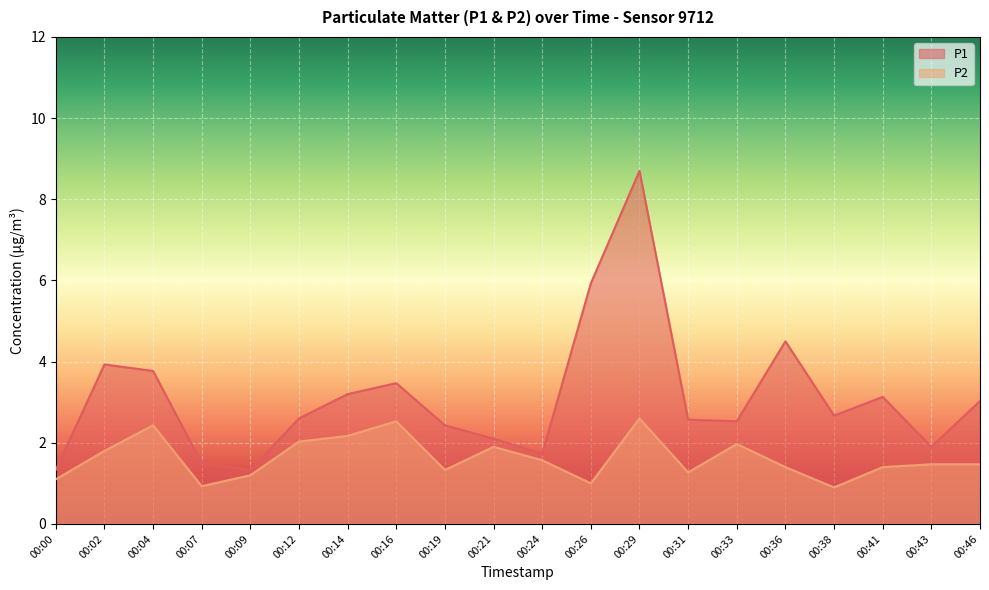

Reading left to right, extract all data points from this chart.

P1: 1.3	3.9	3.8	1.5	1.3	2.6	3.2	3.5	2.4	2.1	1.7	5.9	8.7	2.6	2.5	4.5	2.7	3.1	1.9	3.0
P2: 1.1	1.8	2.4	0.9	1.2	2.0	2.2	2.5	1.3	1.9	1.6	1.0	2.6	1.3	2.0	1.4	0.9	1.4	1.5	1.5